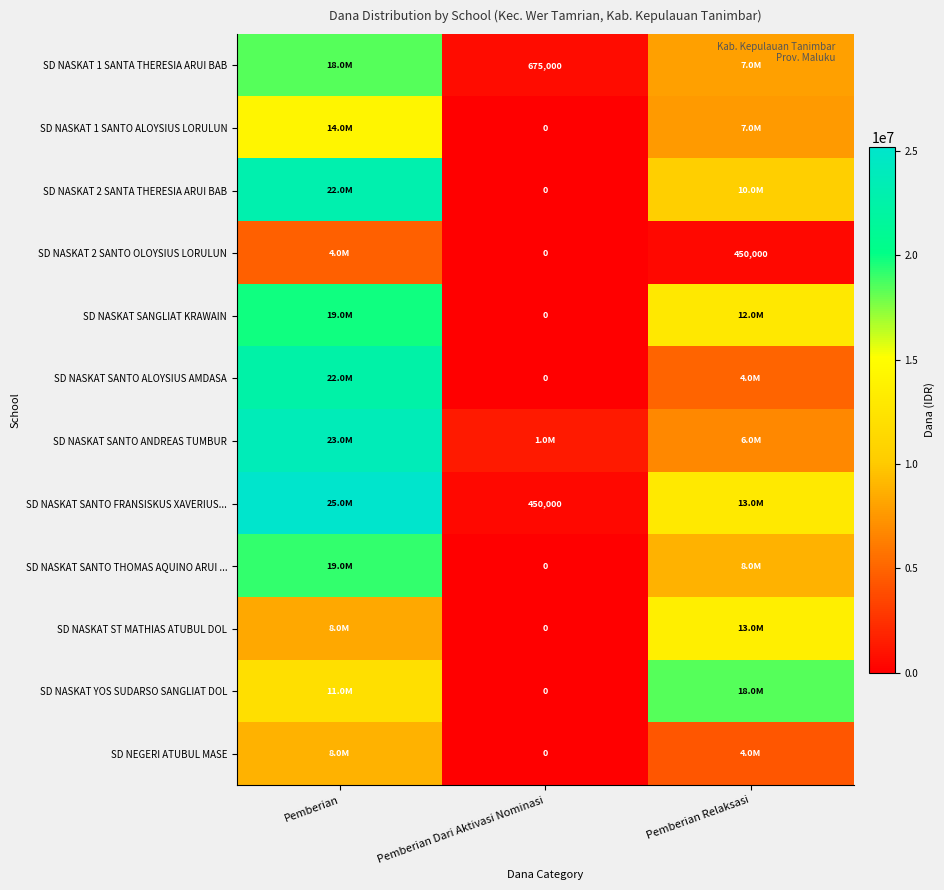

List the series in order of their peak value, highest first.

SD NASKAT SANTO FRANSISKUS XAVERIUS..., SD NASKAT SANTO ANDREAS TUMBUR, SD NASKAT 2 SANTA THERESIA ARUI BAB, SD NASKAT SANTO ALOYSIUS AMDASA, SD NASKAT SANGLIAT KRAWAIN, SD NASKAT SANTO THOMAS AQUINO ARUI ..., SD NASKAT 1 SANTA THERESIA ARUI BAB, SD NASKAT YOS SUDARSO SANGLIAT DOL, SD NASKAT 1 SANTO ALOYSIUS LORULUN, SD NASKAT ST MATHIAS ATUBUL DOL, SD NEGERI ATUBUL MASE, SD NASKAT 2 SANTO OLOYSIUS LORULUN